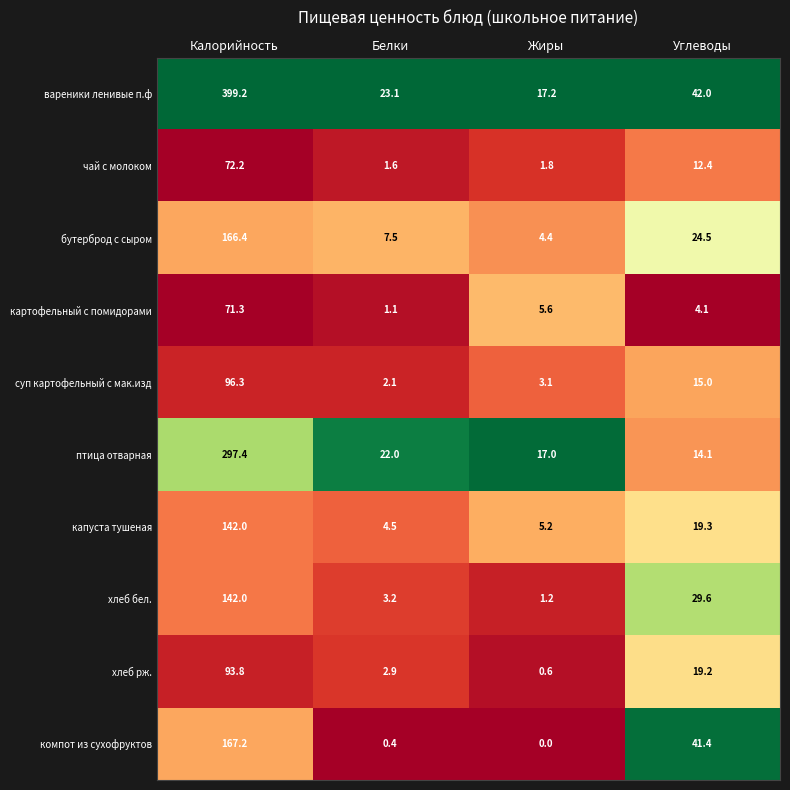

What is the total value across all series at Белки?

68.4